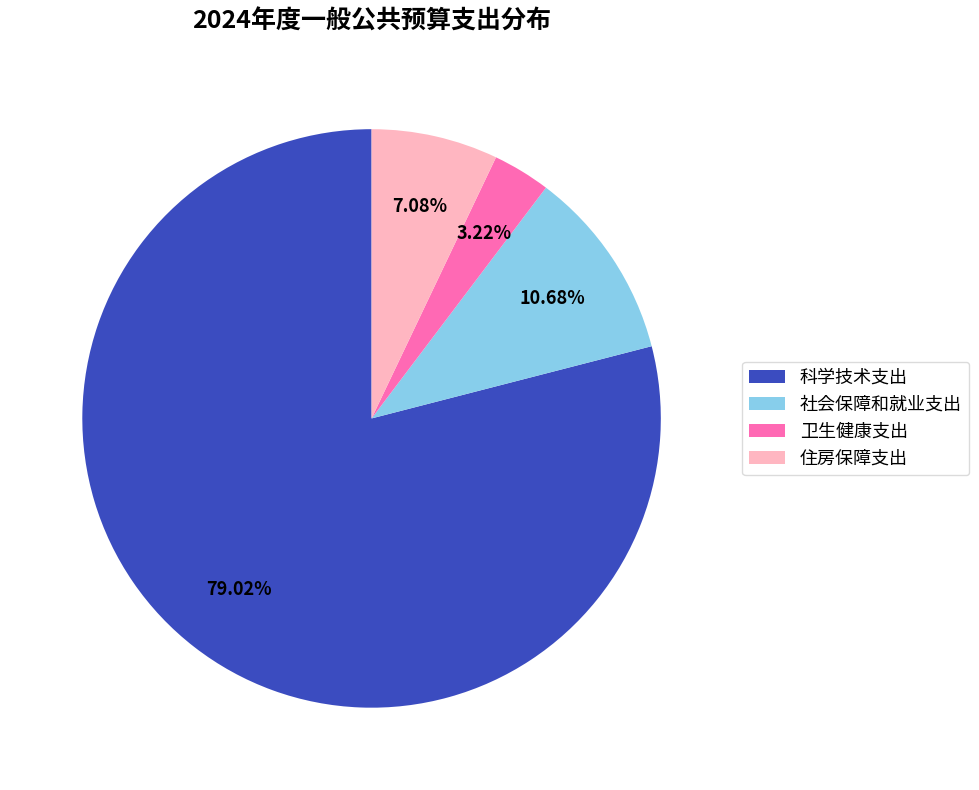

How many slices are in this pie chart?

4